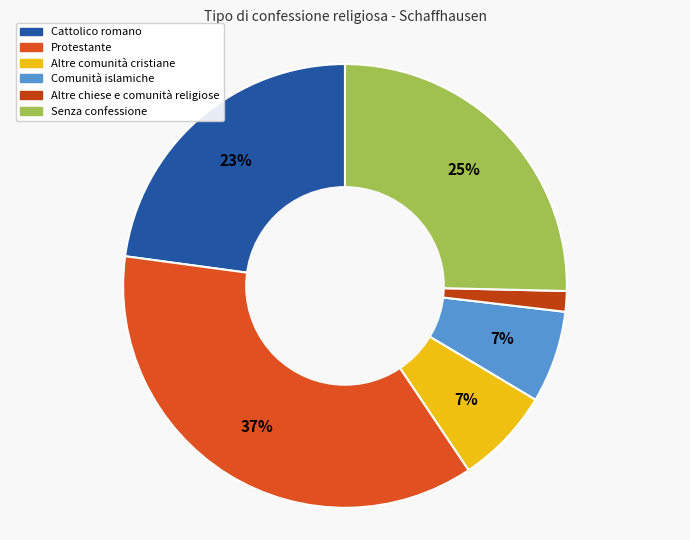

To the nearest percent, what percentage of the pie is Altre chiese e comunità religiose?

1%